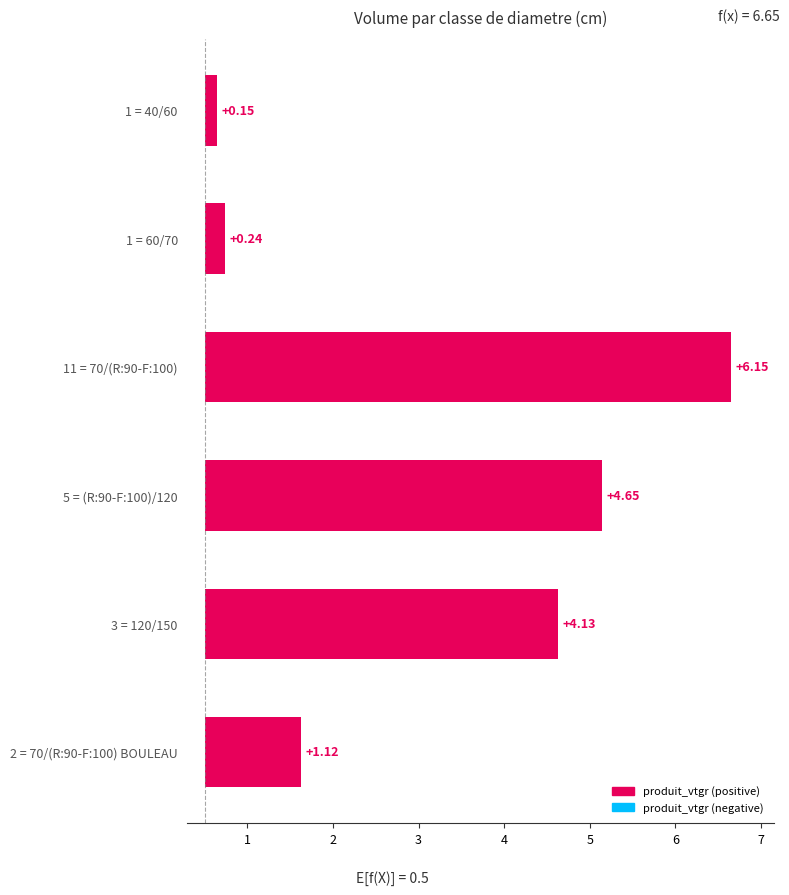

How many series are shown in this chart?

1